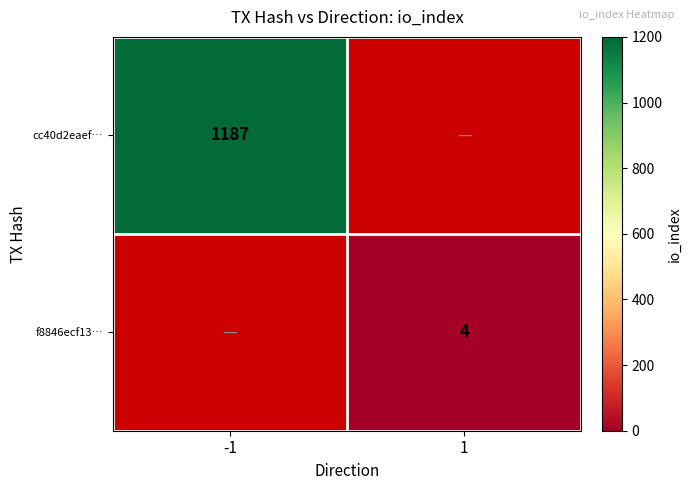

Which category has the highest value across all series?

-1